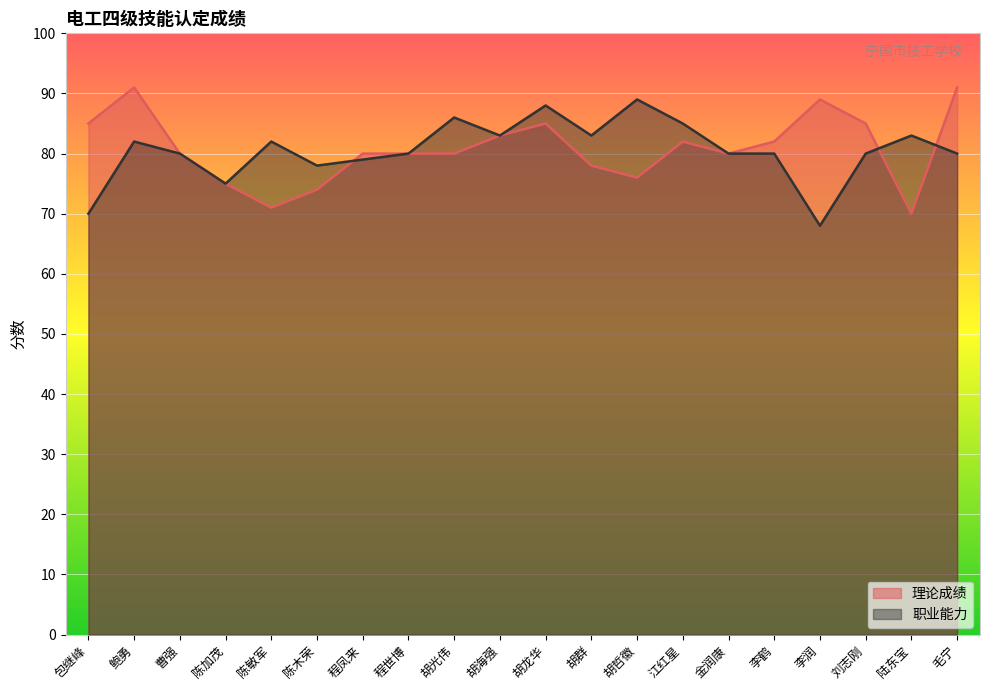

What is the maximum value shown in the chart?

91